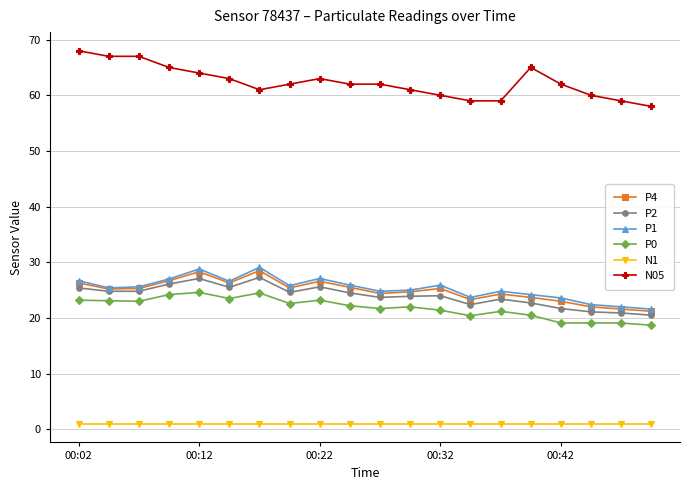

Which series has the widest spread of values?

N05